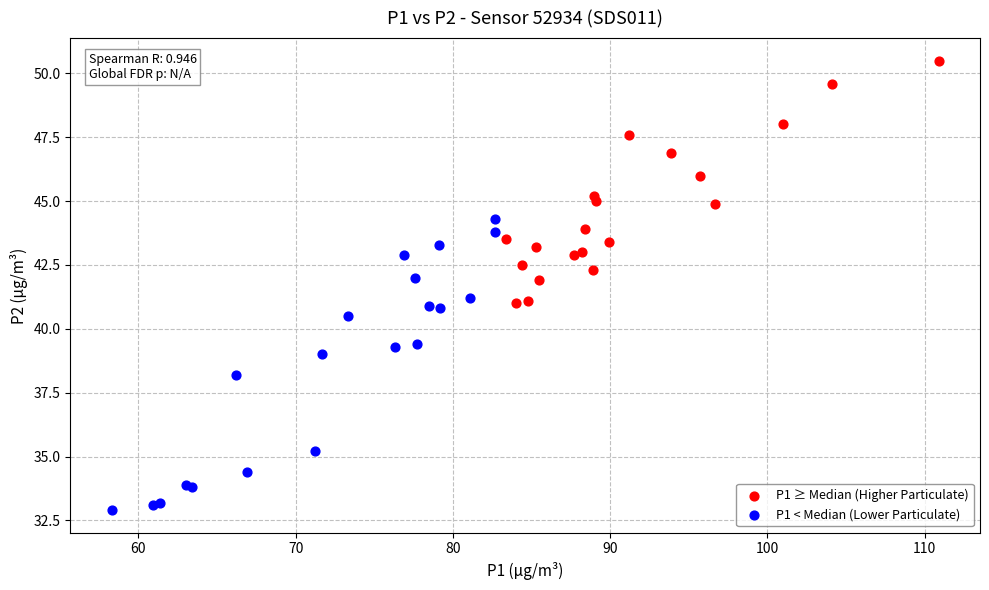

Which series reaches the maximum Y coordinate?

P1 ≥ Median (Higher Particulate)